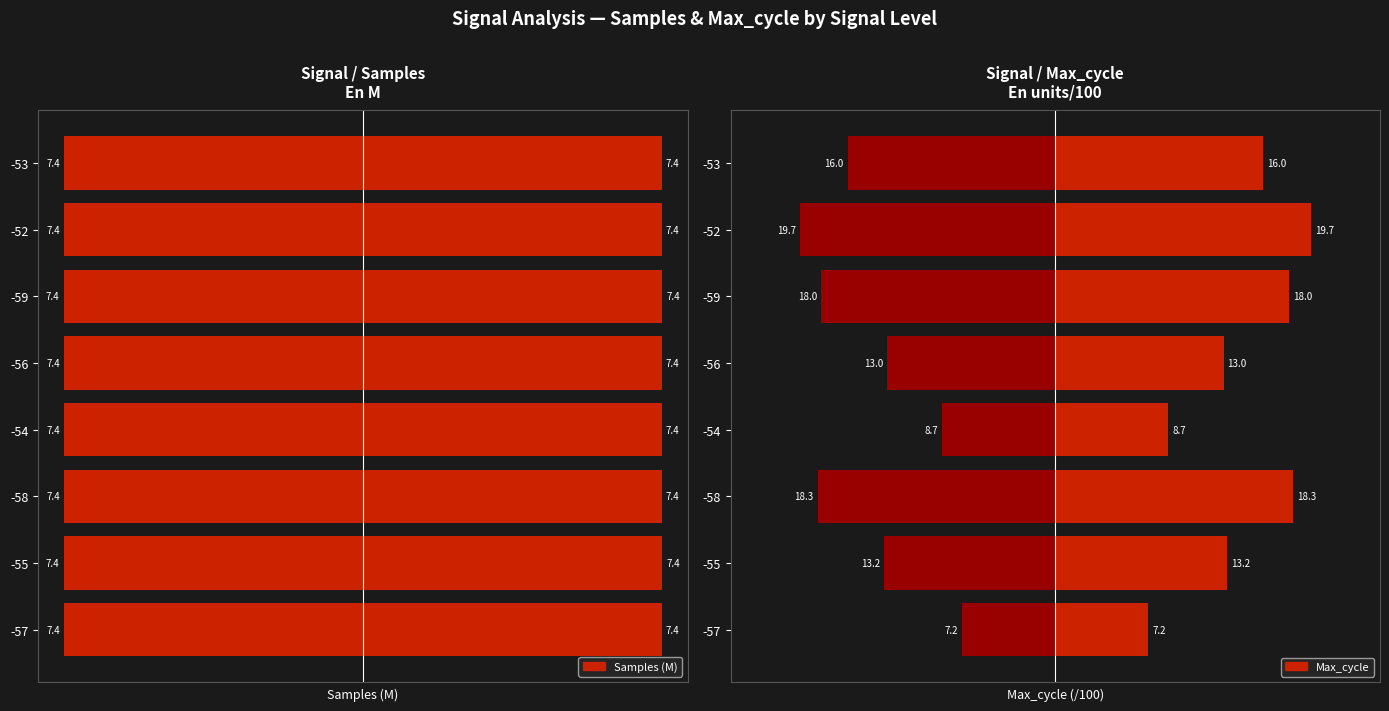

What is the lowest value of the Samples series?

7.4